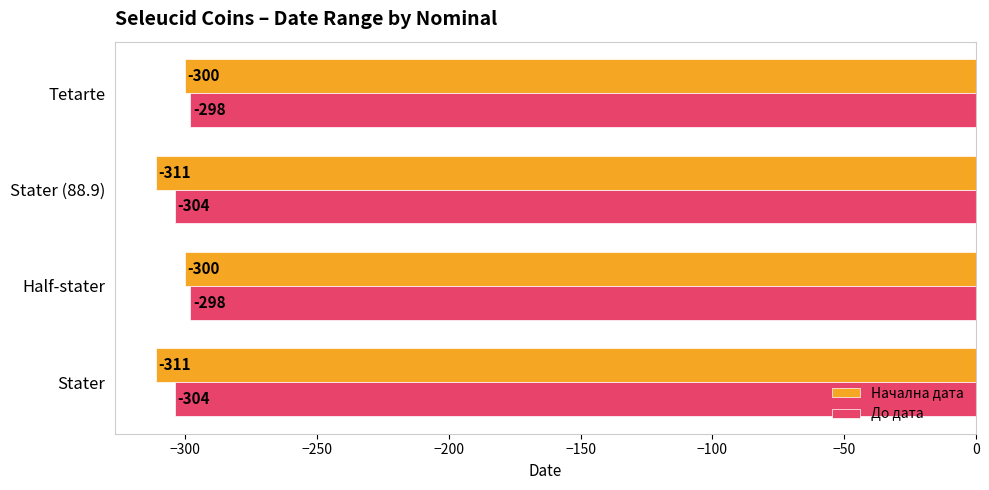

The Начална дата series shows -300 at Tetarte. True or false?

True